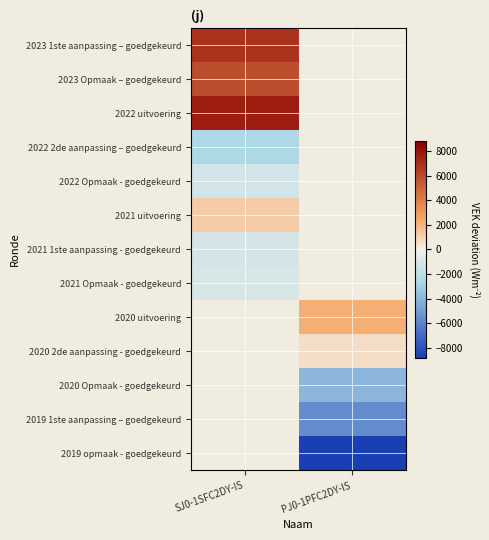

Is the value of 2020 uitvoering at SJ0-1SFC2DY-IS greater than the value of 2021 uitvoering at PJ0-1PFC2DY-IS?

No